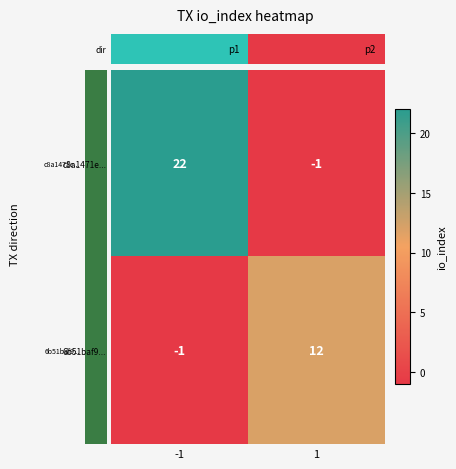

Reading right to left, transcribe all the data shown in this chart.

c8a1471e...: -1	22
6b51baf9...: 12	-1